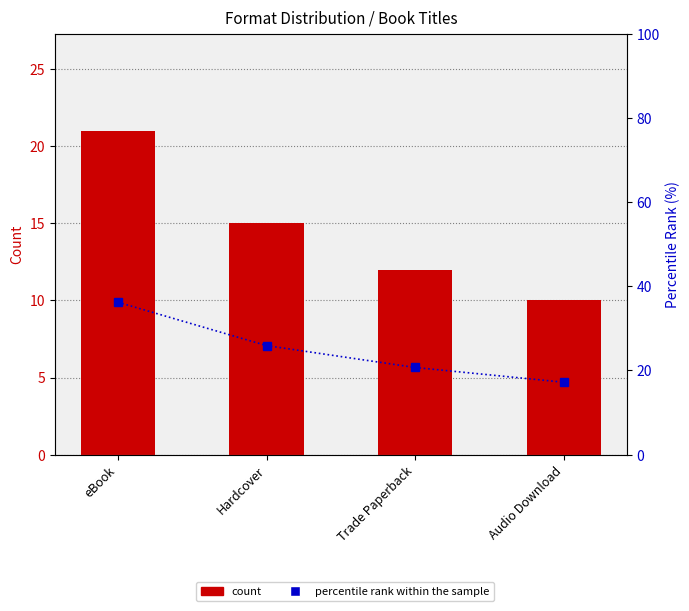

Which series has the widest spread of values?

percentile rank within the sample